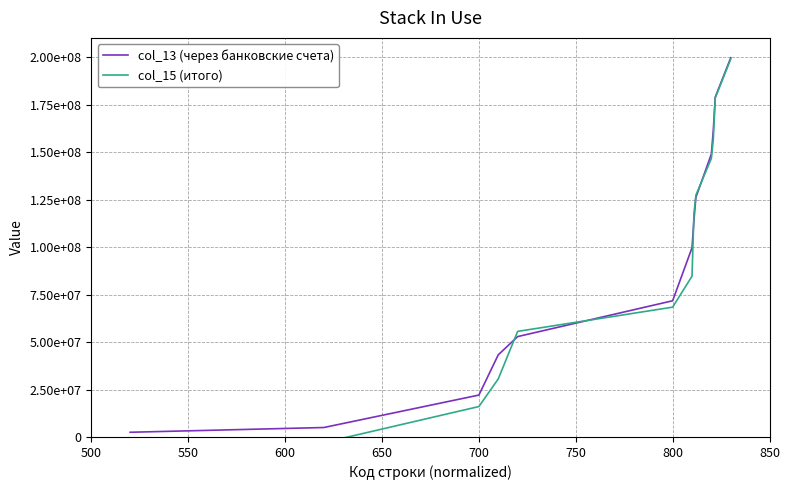

Is it true that col_13 (через банковские счета) equals 39114966.9 at 800?

False